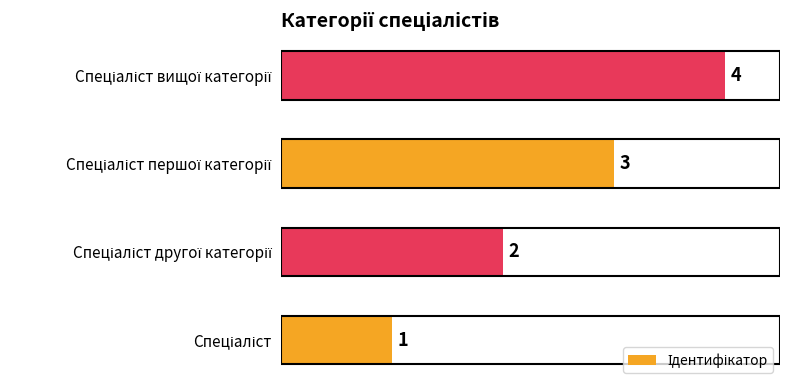

Count the values in the range 2 to 4.

3